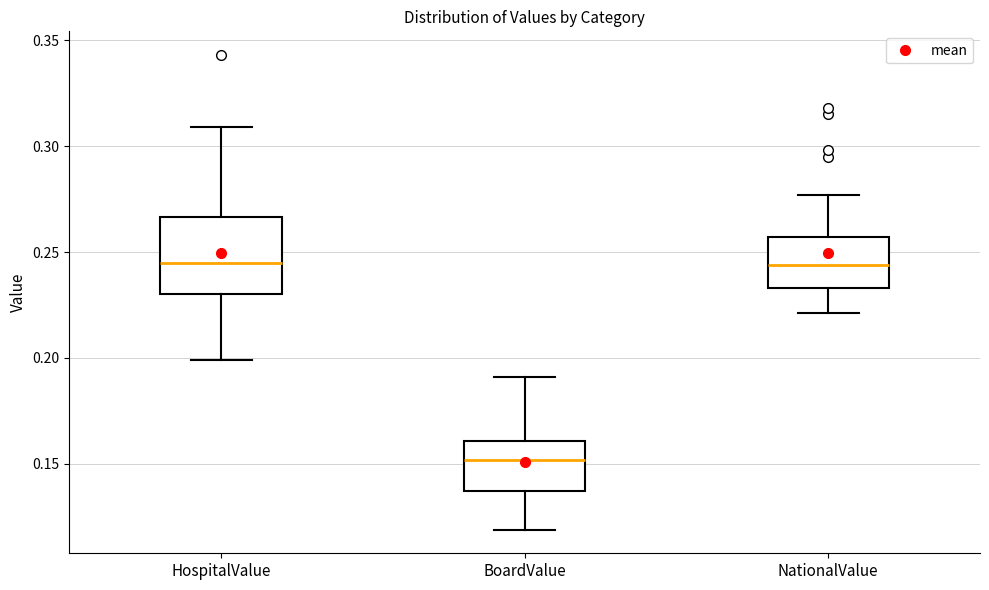

Reading left to right, read every box against the y-axis: the position of its median line, the range the box covers, and the ends of its whiskers. The values are not printed on the chart, so give them approximately, as read against the axis.

HospitalValue: median 0.245, box 0.230 to 0.265, whiskers 0.200 to 0.310
BoardValue: median 0.150, box 0.135 to 0.160, whiskers 0.120 to 0.190
NationalValue: median 0.245, box 0.235 to 0.255, whiskers 0.220 to 0.275